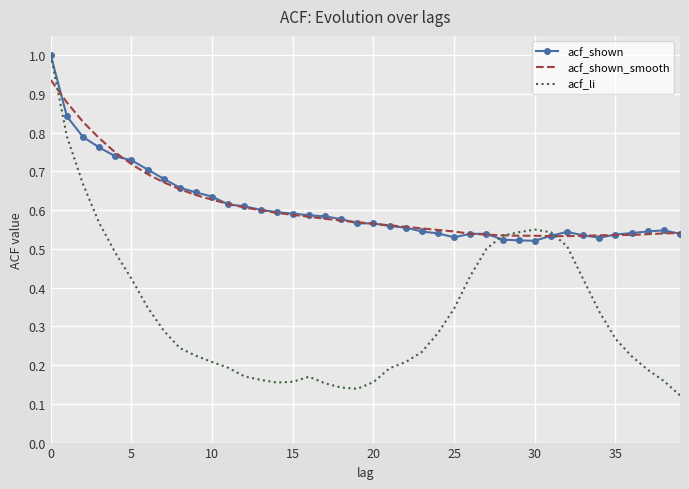

What is the greatest value displayed?

1.0